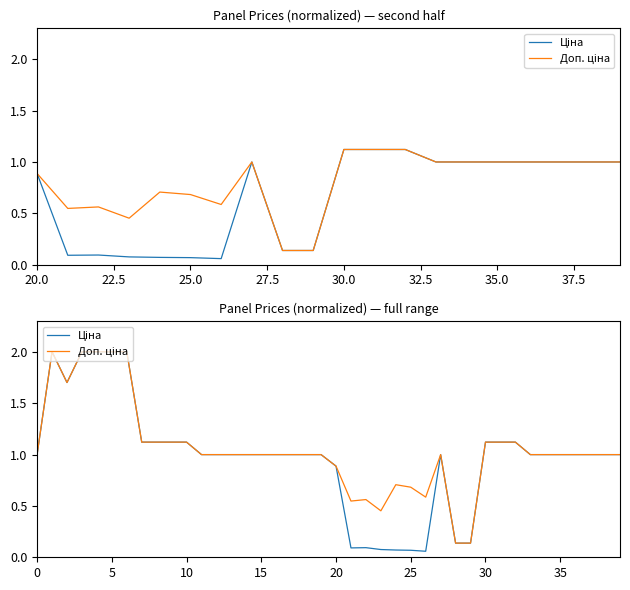

Which series changed the most between 20.0 and 16?

Ціна